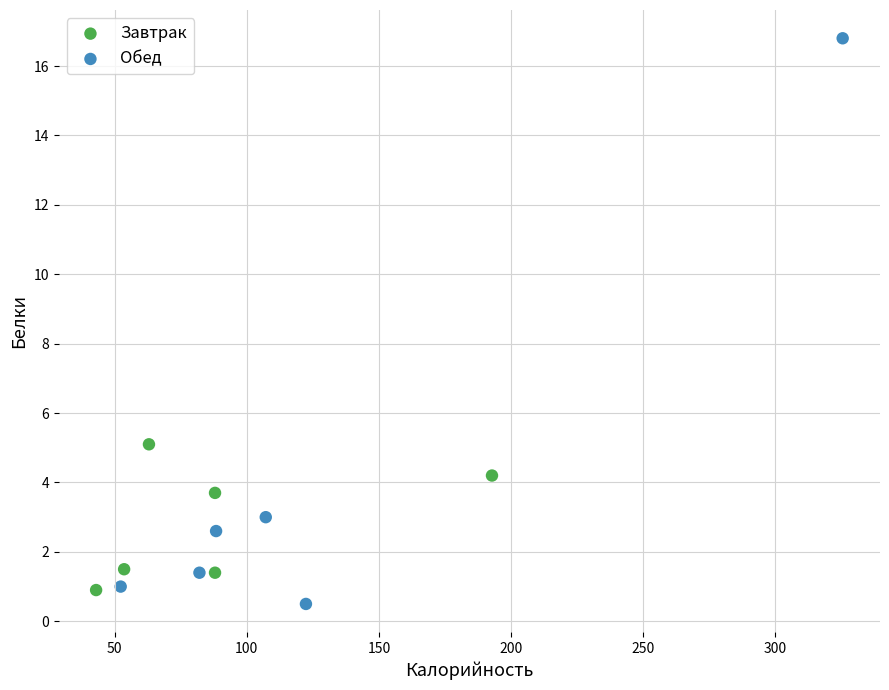

Which series has the largest Y range (max minus min)?

Обед